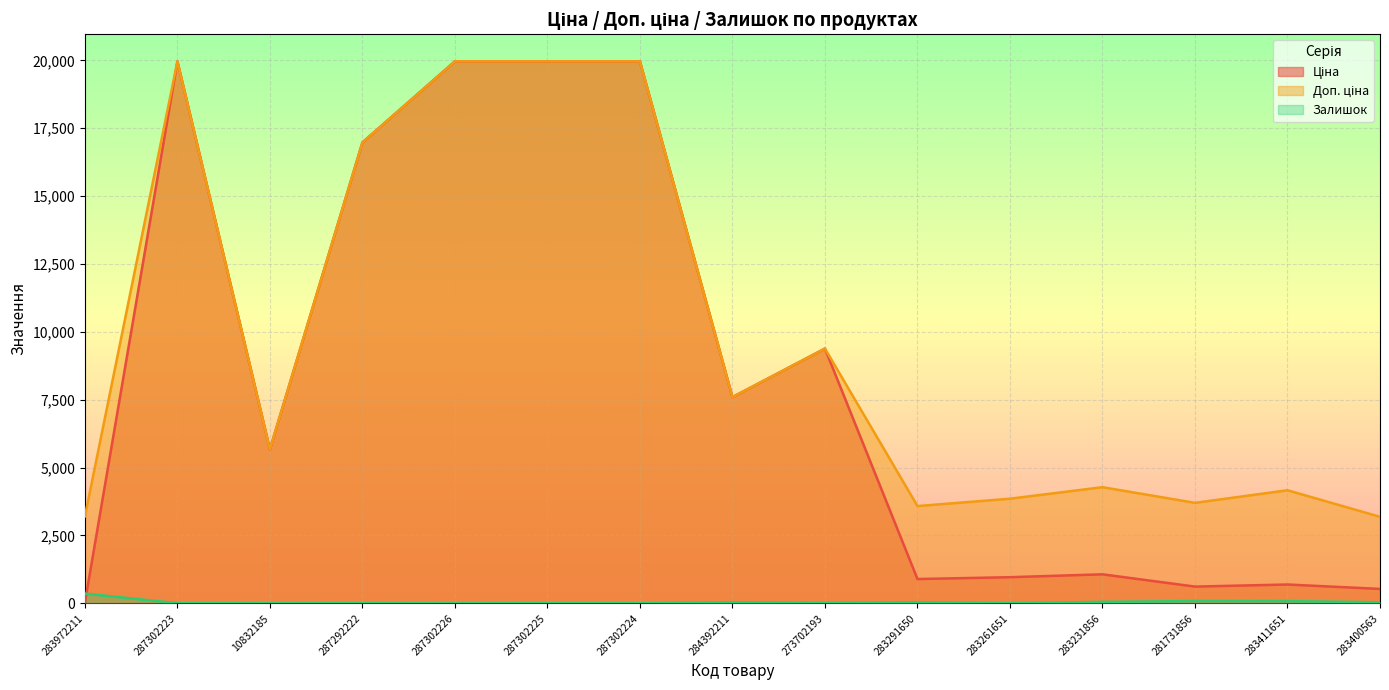

True or false: Доп. ціна has more than 0 points higher than both neighbors.

True